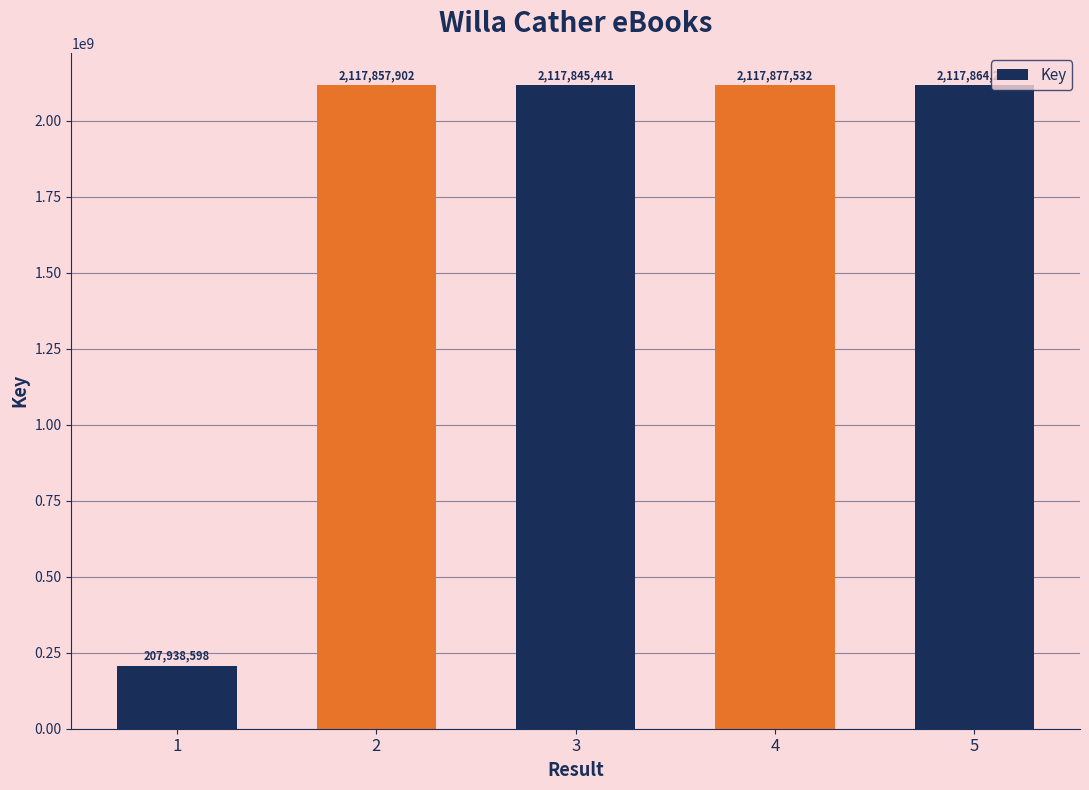

Which has a higher value, 3 or 4?

4